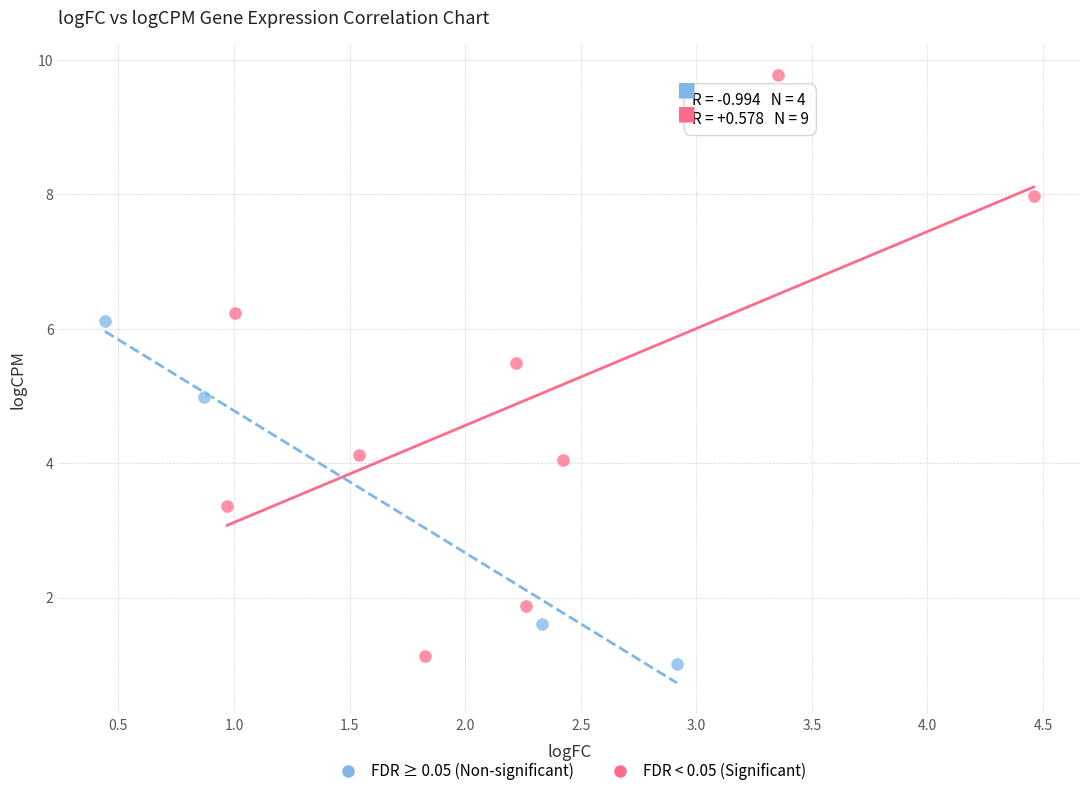

Which series contains the lowest Y value?

FDR ≥ 0.05 (Non-significant)